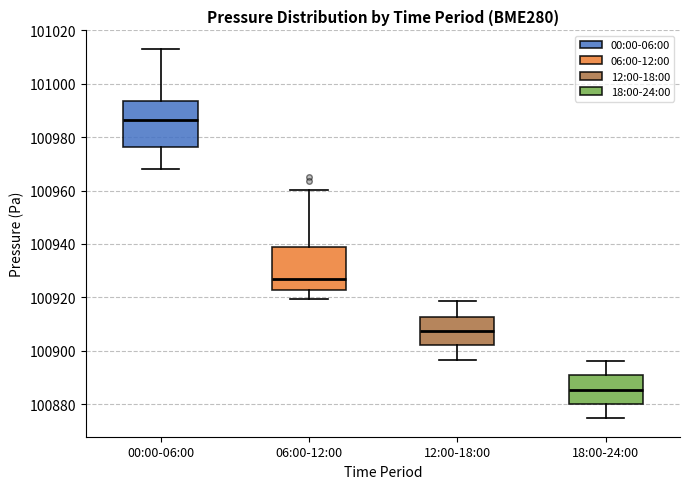

Reading left to right, transcribe this box plot: for each box, give where its median line is, the range the box spans, and where its two whiskers end, as read against the y-axis. The values are not printed on the chart, so give them approximately, as read against the axis.

00:00-06:00: median 100986, box 100976 to 100994, whiskers 100968 to 101014
06:00-12:00: median 100926, box 100922 to 100938, whiskers 100920 to 100960
12:00-18:00: median 100908, box 100902 to 100912, whiskers 100896 to 100918
18:00-24:00: median 100886, box 100880 to 100890, whiskers 100874 to 100896